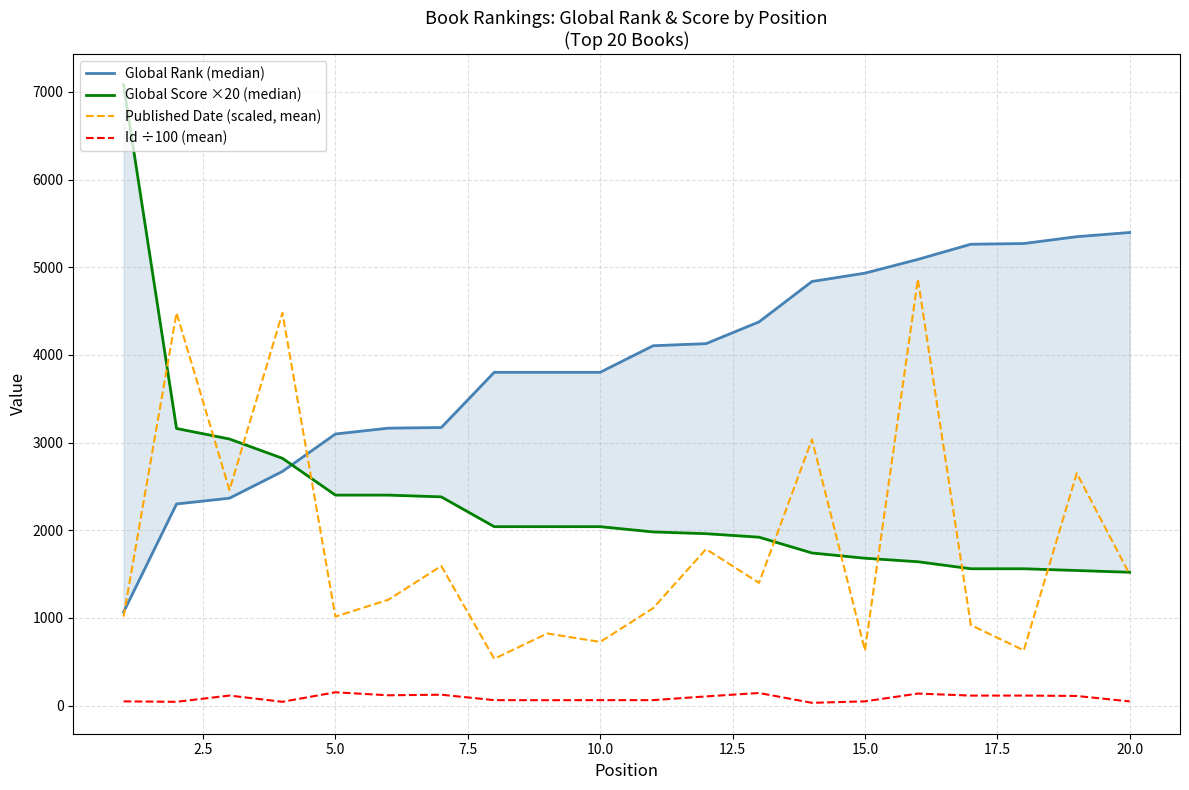

True or false: Id ÷100 (mean) and Published Date (scaled, mean) intersect in this chart.

False